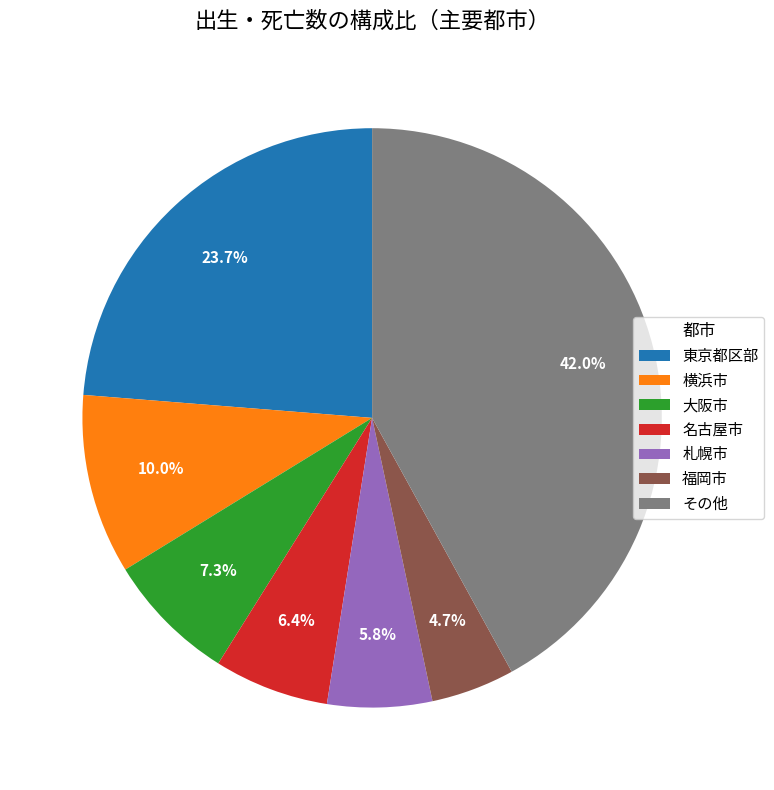

Count the number of slices in the pie.

7